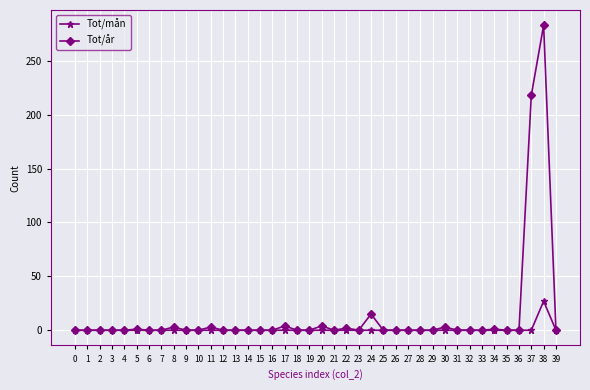

Which series has the largest total across all categories?

Tot/år